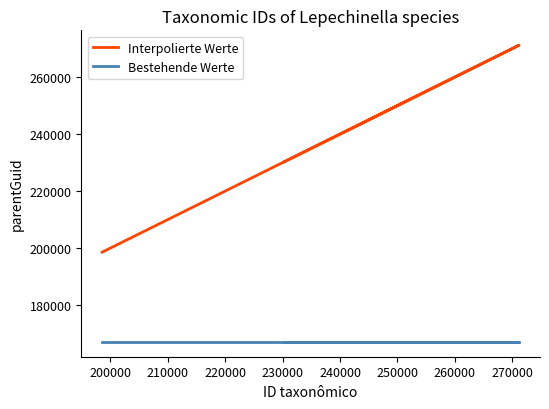

How many values in the Interpolierte Werte series exceed 230452?

1